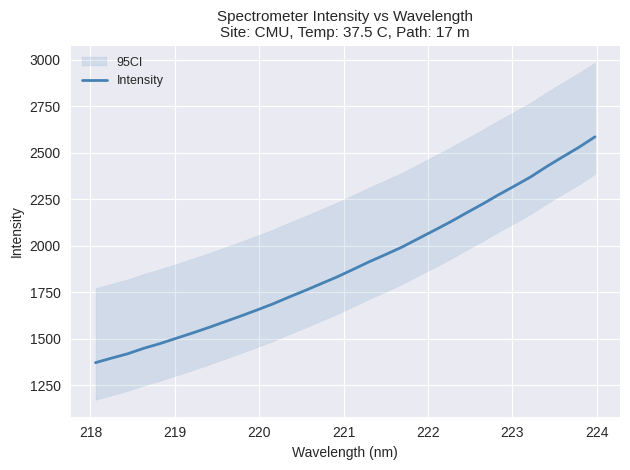

What is the value of the 18th point from the left?

1915.8